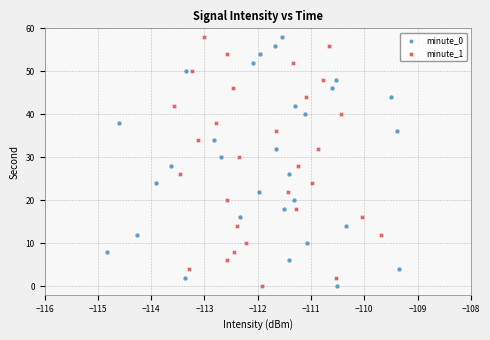

What are all the series names shown in the legend?

minute_0, minute_1